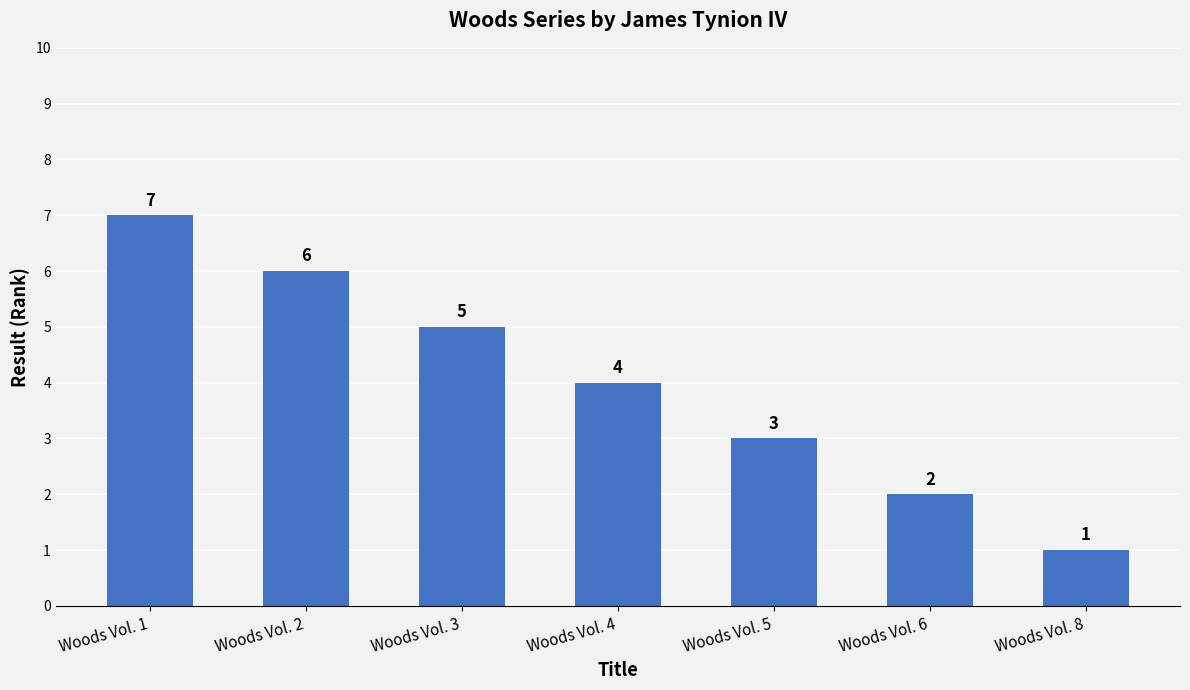

How many data points are less than 4?

3